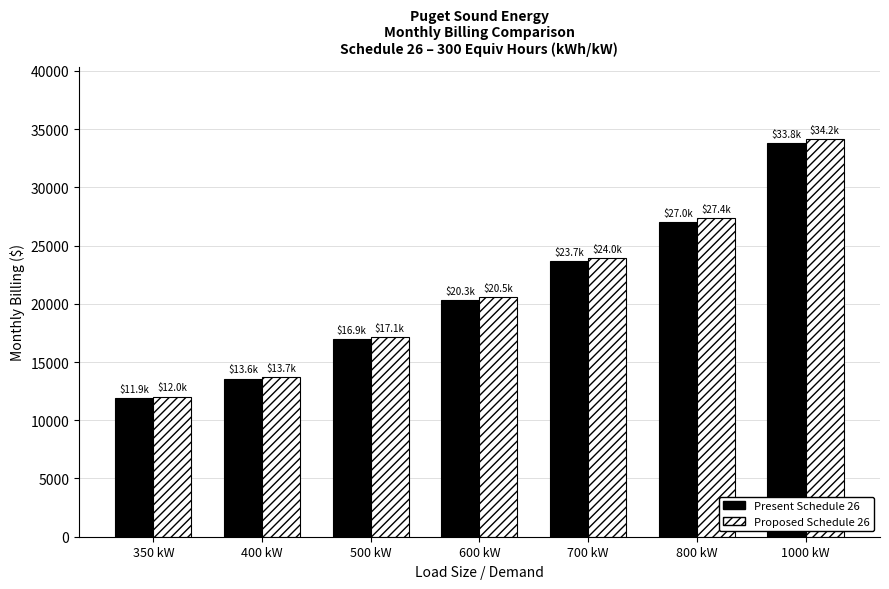

Does the chart contain stacked bars?

No